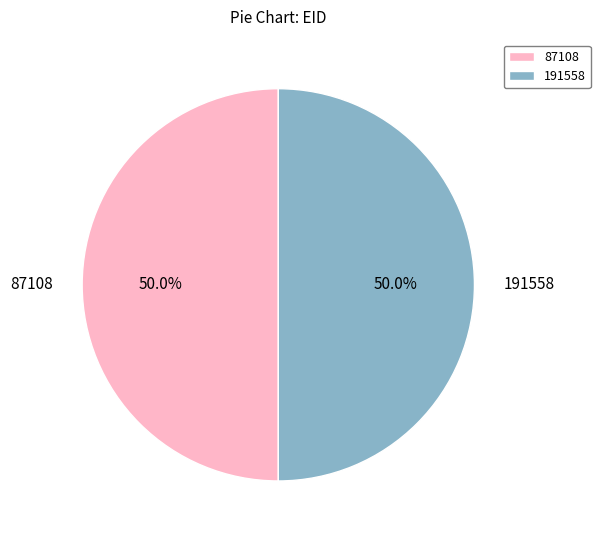

To the nearest percent, what is the combined percentage of 87108 and 191558?

100%